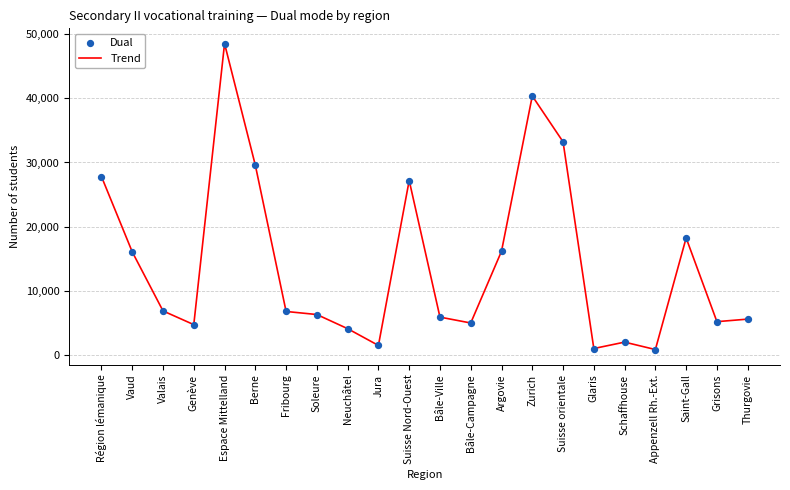

What is the difference between the values at Zurich and Région lémanique?

12531